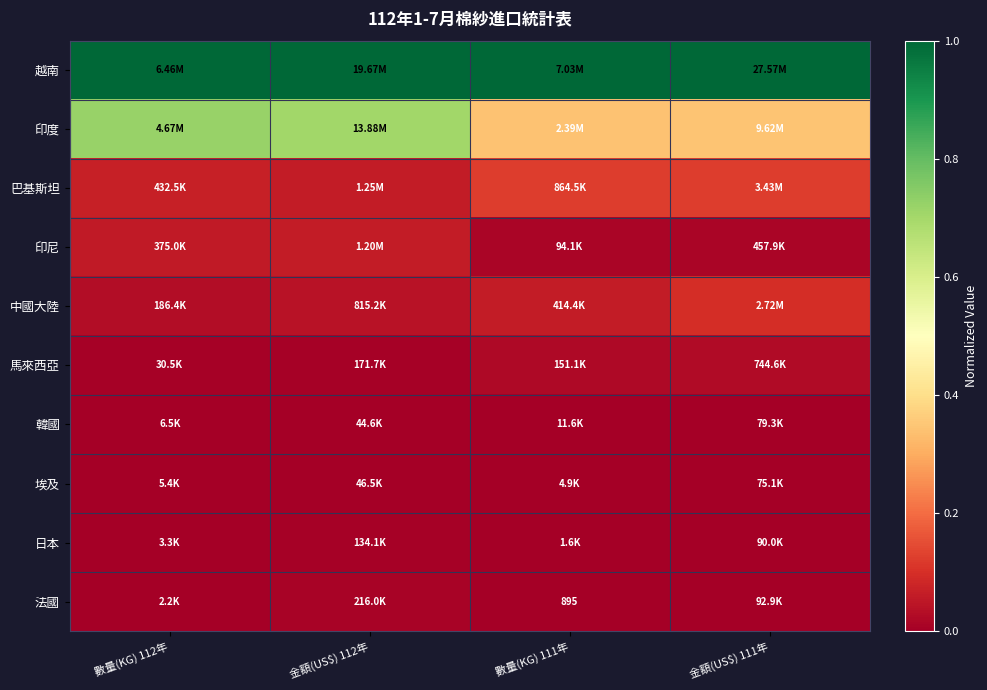

How many series are shown in this chart?

10